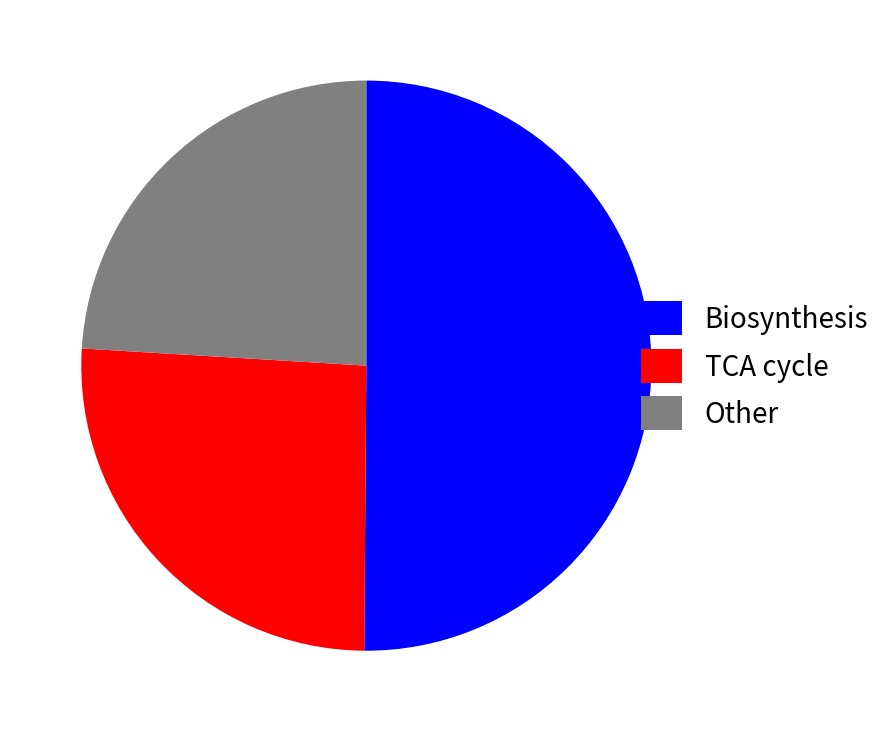

Approximately how many times larger is the value at Other compared to TCA cycle?

0.9